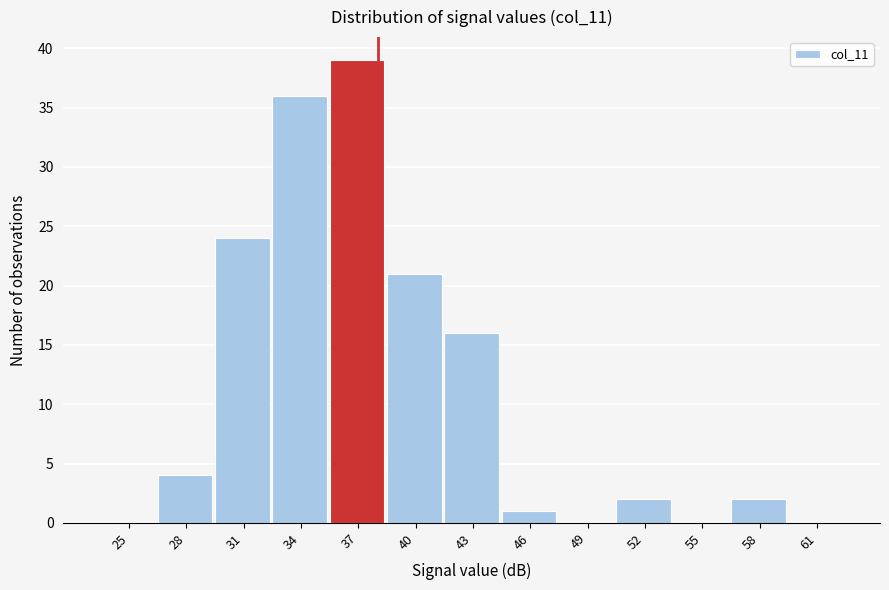

Reading left to right, extract all data points from this chart.

25=0	28=4	31=24	34=36	37=39	40=21	43=16	46=1	49=0	52=2	55=0	58=2	61=0